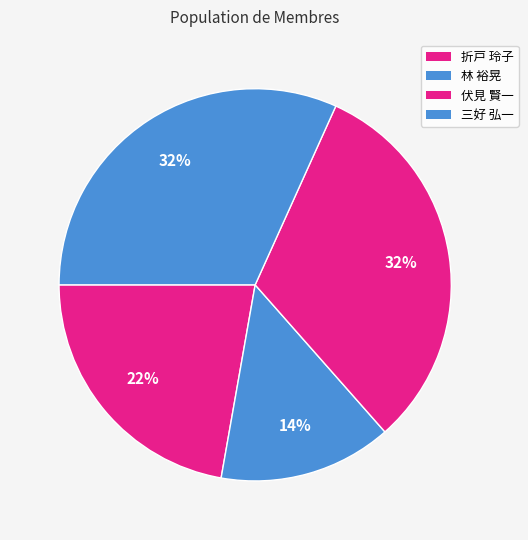

What percentage is NOT represented by 林 裕晃?

85.7%